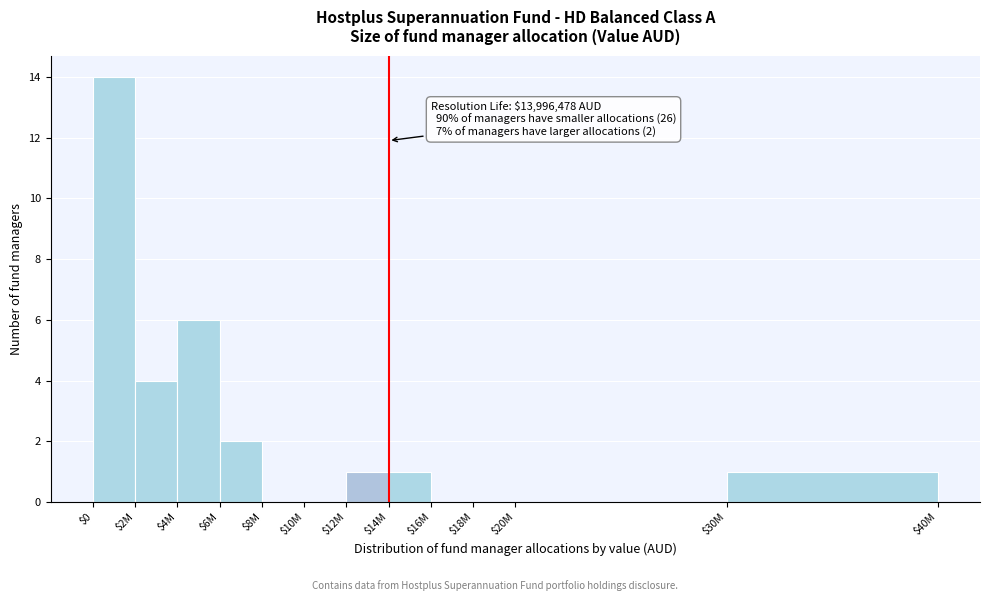

What is the sum of all values?

29